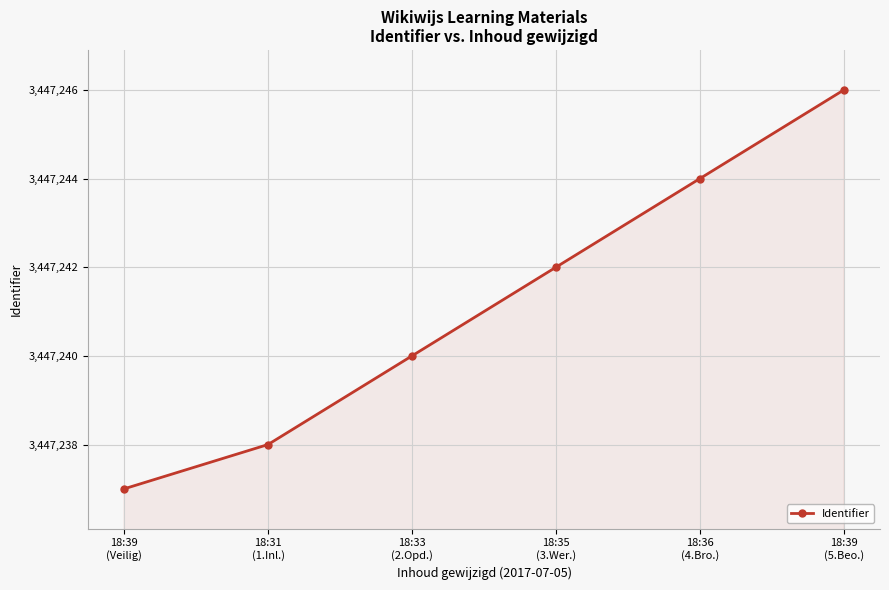

Rank the categories by value from lowest to highest.

18:39
(Veilig), 18:31
(1.Inl.), 18:33
(2.Opd.), 18:35
(3.Wer.), 18:36
(4.Bro.), 18:39
(5.Beo.)